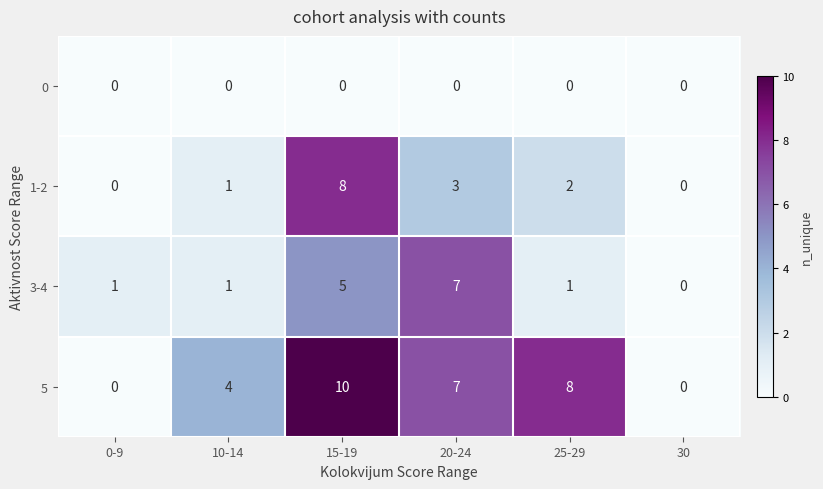

Reading left to right, extract all data points from this chart.

0: 0	0	0	0	0	0
1-2: 0	1	8	3	2	0
3-4: 1	1	5	7	1	0
5: 0	4	10	7	8	0